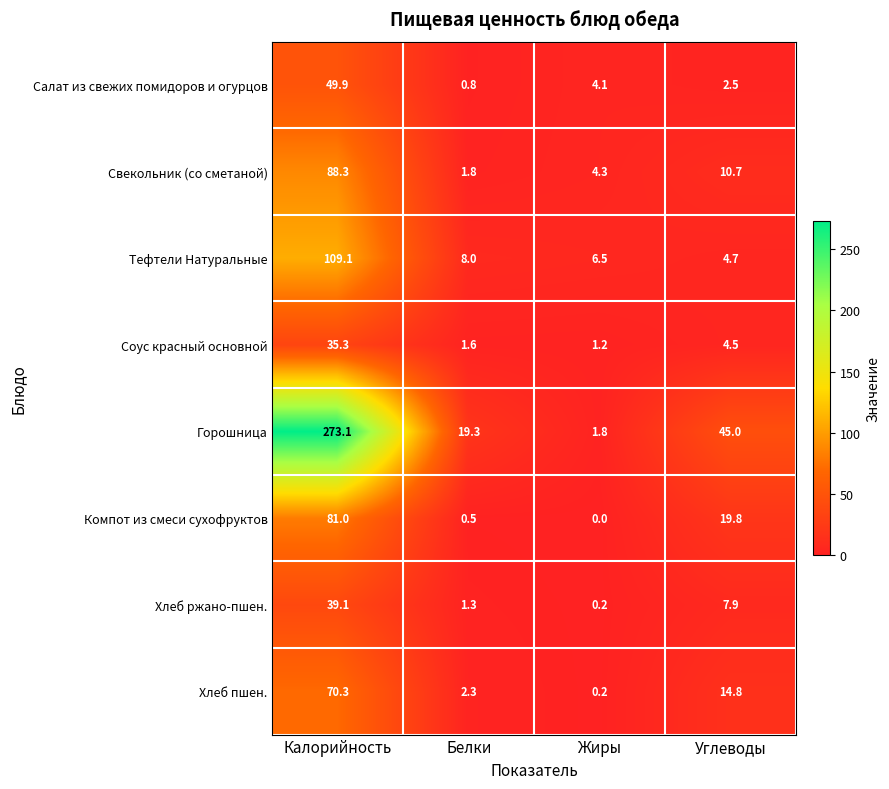

List the labels in order of Компот из смеси сухофруктов value, largest first.

Калорийность, Углеводы, Белки, Жиры